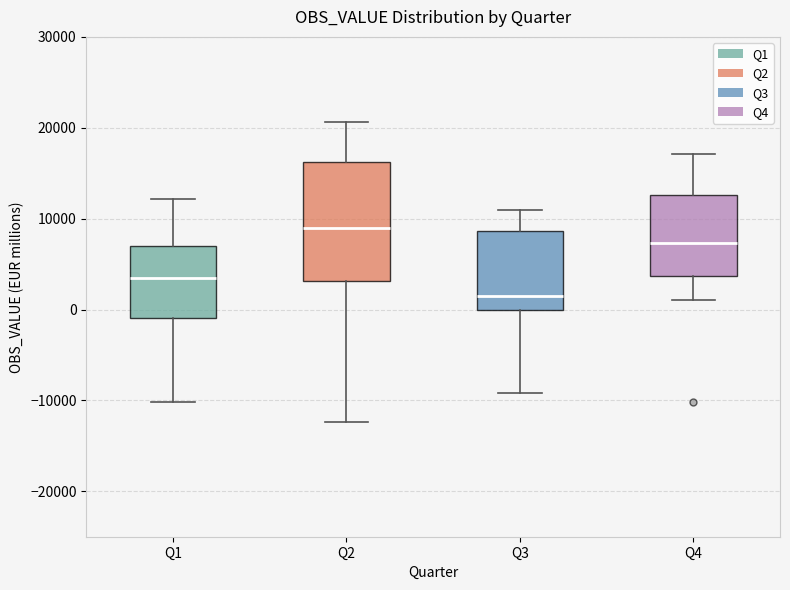

Reading left to right, transcribe this box plot: for each box, give where its median line is, the range the box spans, and where its two whiskers end, as read against the y-axis. The values are not printed on the chart, so give them approximately, as read against the axis.

Q1: median 3000, box -1000 to 7000, whiskers -10000 to 12000
Q2: median 9000, box 3000 to 16000, whiskers -12000 to 21000
Q3: median 2000, box 0 to 9000, whiskers -9000 to 11000
Q4: median 7000, box 4000 to 13000, whiskers 1000 to 17000